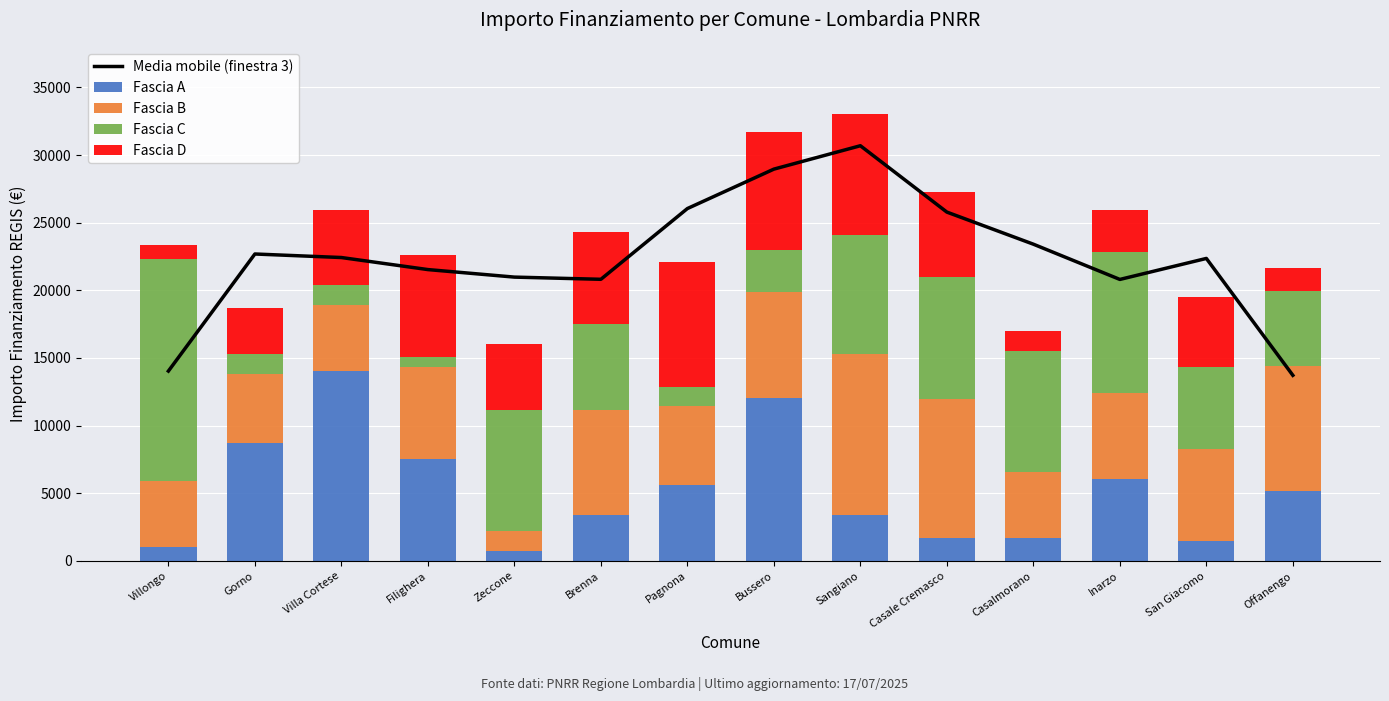

What is the sum of the Media mobile (finestra 3) values at Brenna and San Giacomo?

43176.7